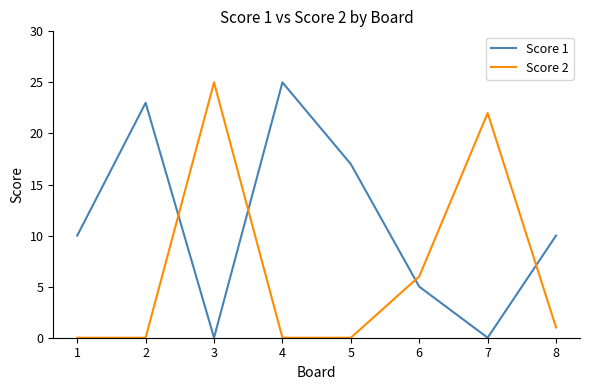

True or false: Score 2 has a value of 0 at 1.

True